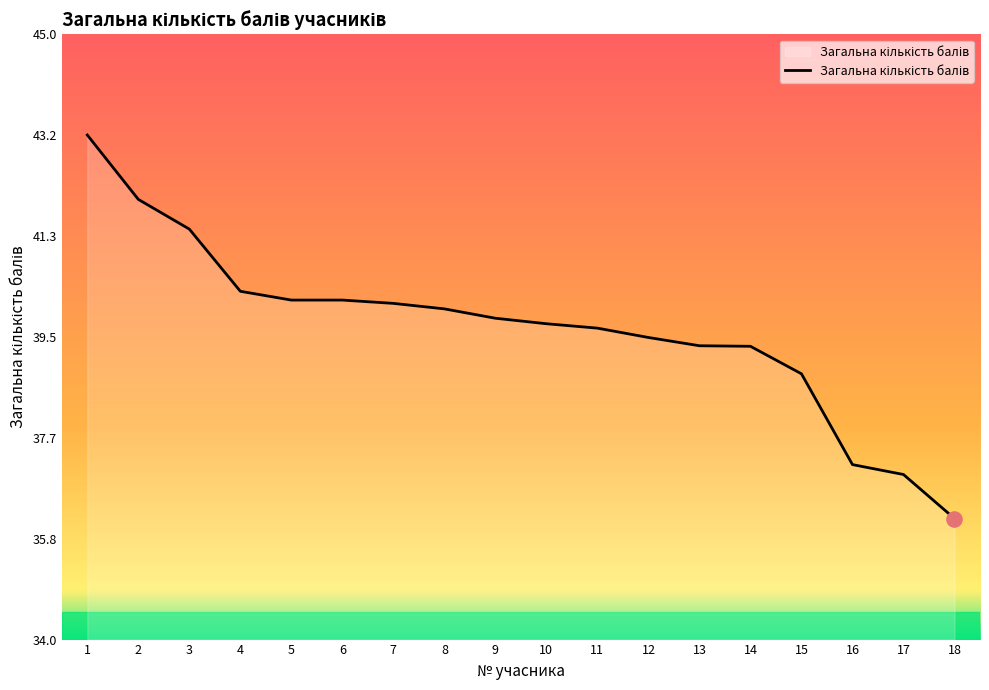

What is the ratio of the value at 5 to the value at 4?

1.0